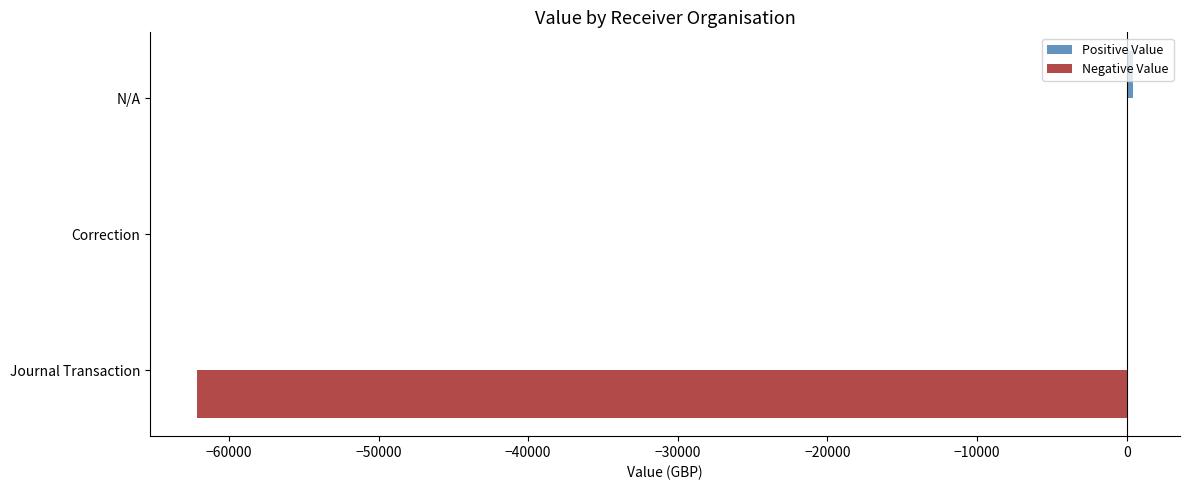

Between Journal Transaction and N/A, which series saw the biggest shift?

Negative Value